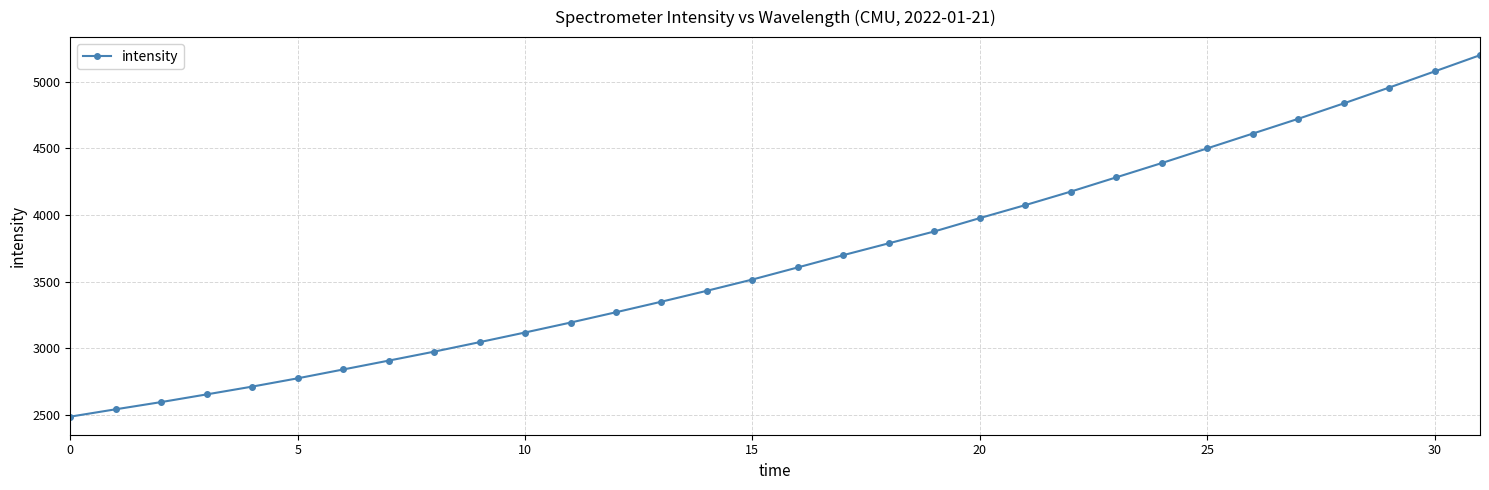

What is the difference between the maximum and minimum values?

2711.3